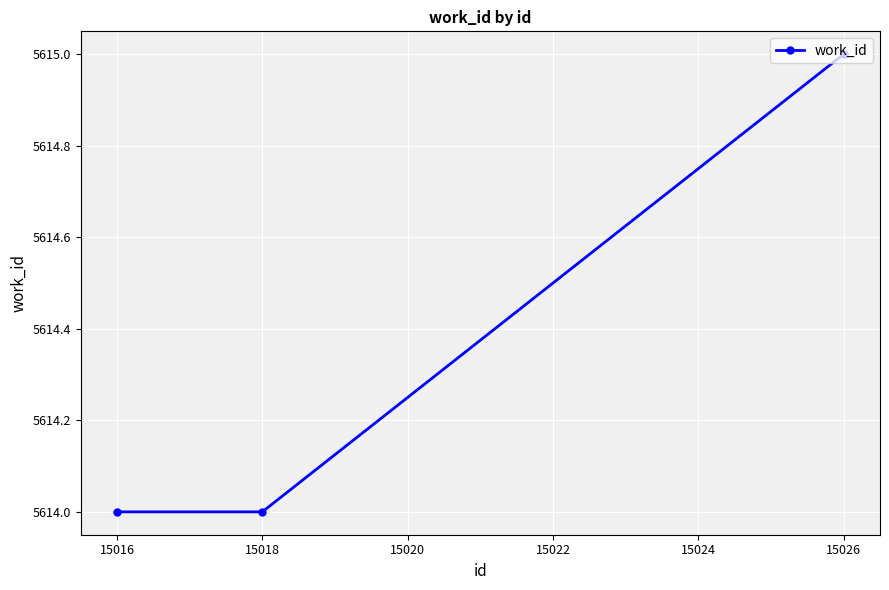

The chart shows a value of 5615 at 15026. True or false?

True